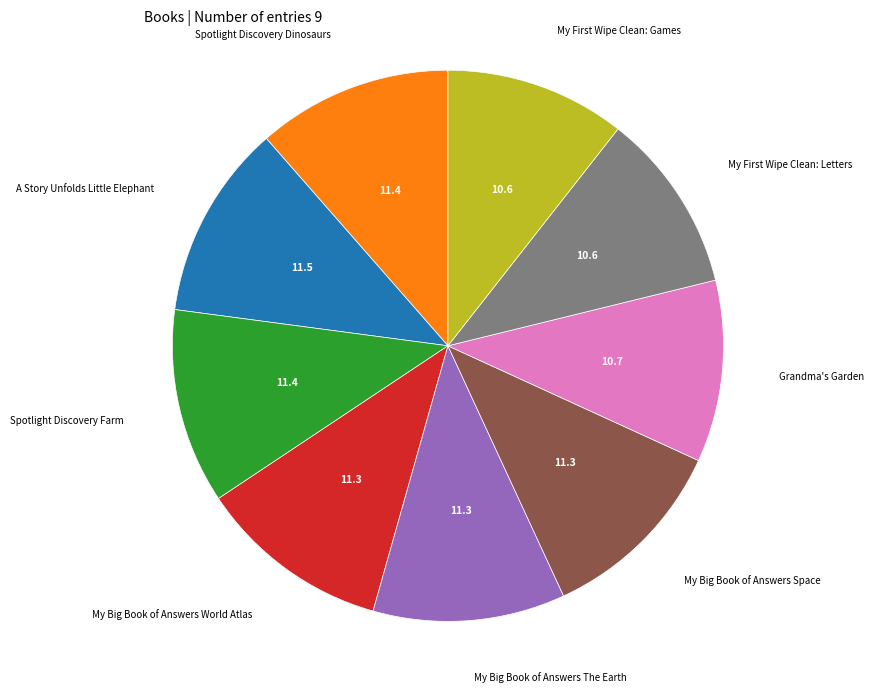

Is there any slice that represents more than half of the pie?

No